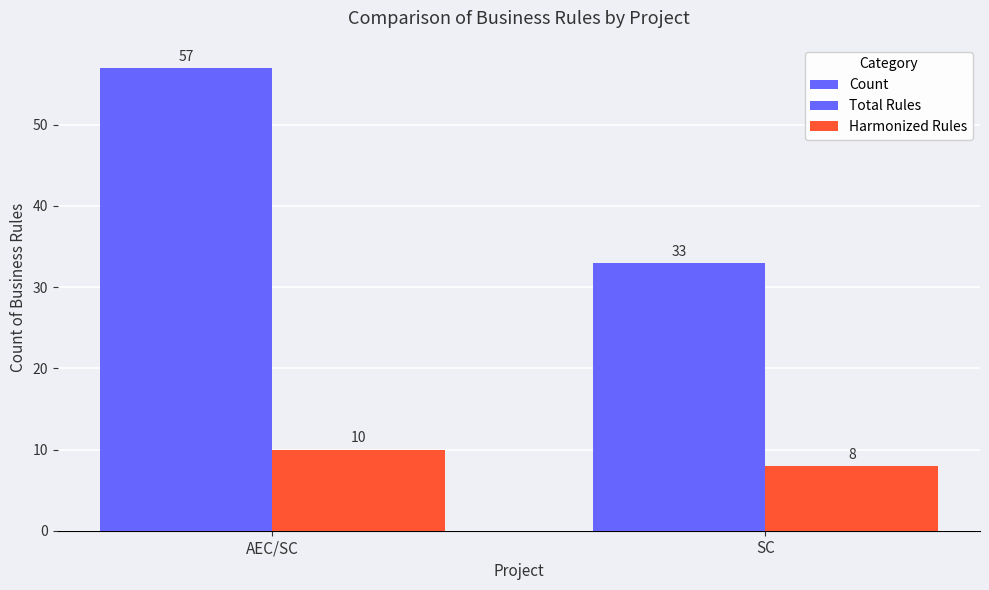

Is it true that Count equals 33 at SC?

True